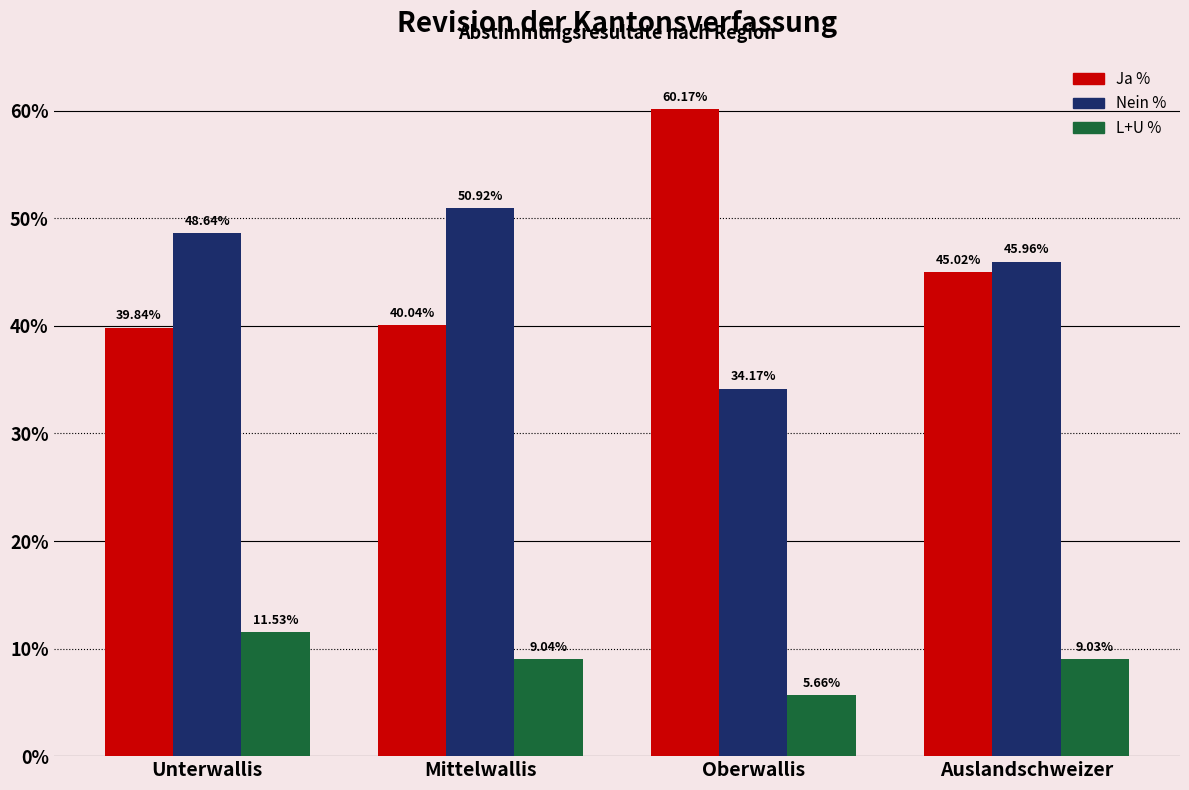

What is the label of the 1st bar from the left?

Unterwallis